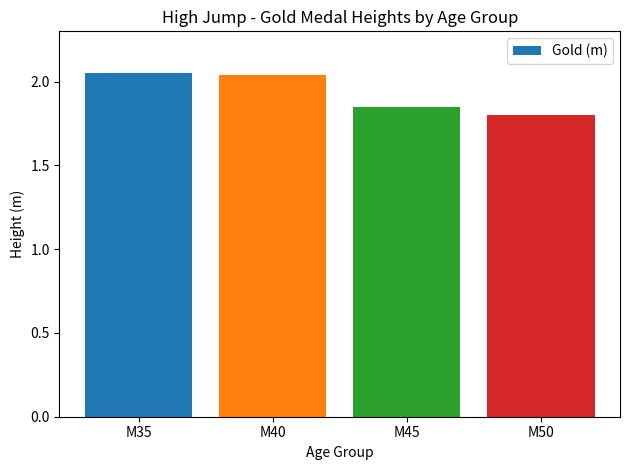

What is the sum of the values at M35 and M40?

4.1